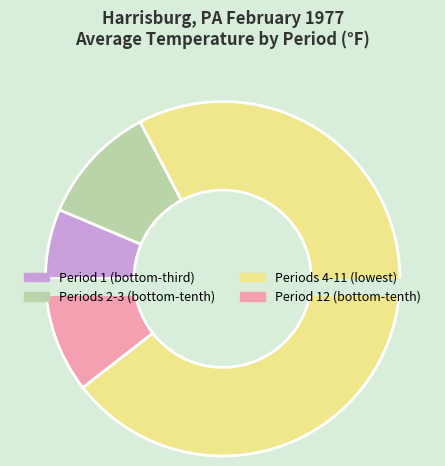

What is the change in value from Period 3 to Period 8?

+20.8